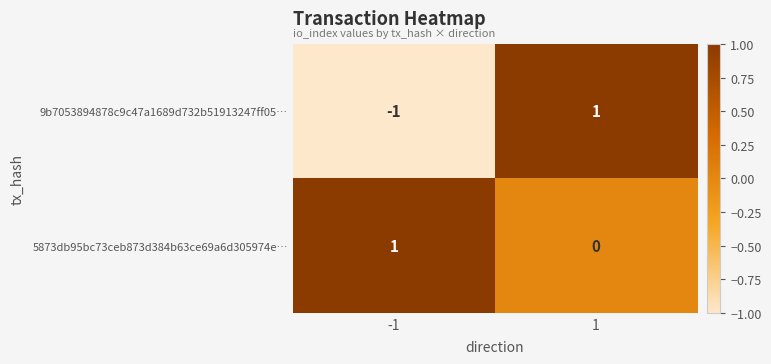

Is the value of 5873db95bc73ceb873d384b63ce69a6d305974e… at 1 greater than the value of 9b7053894878c9c47a1689d732b51913247ff05… at 1?

No